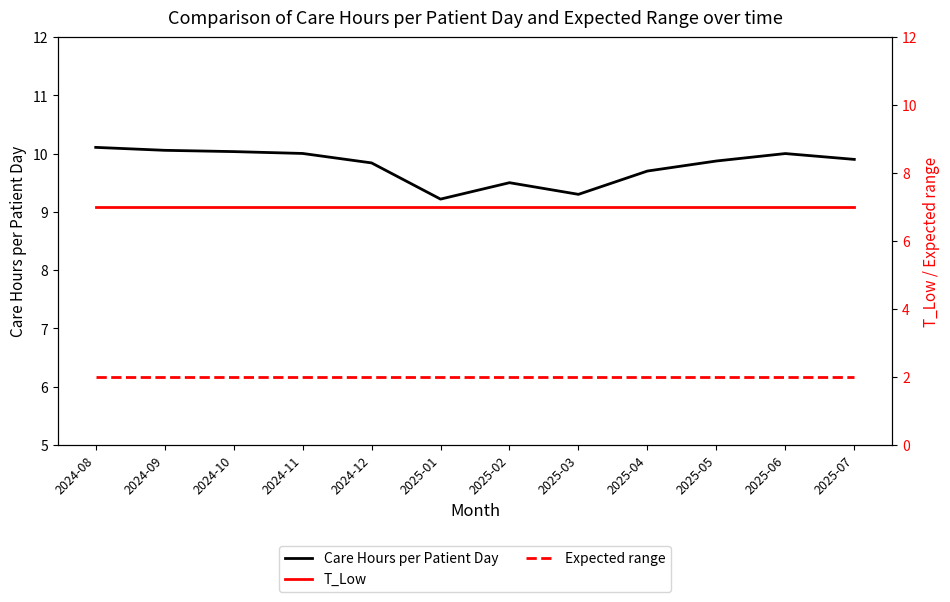

Which series changed the most between 2024-12 and 2025-01?

Care Hours per Patient Day